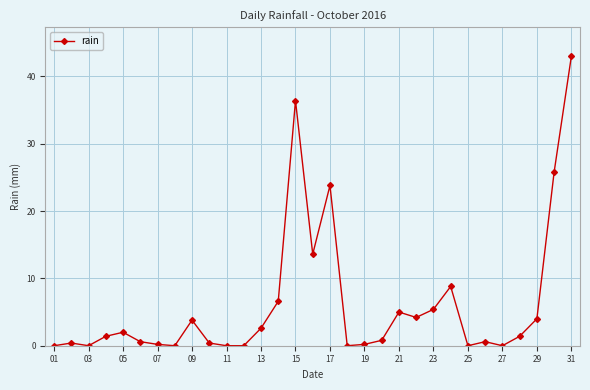

What is the greatest value displayed?

43.0